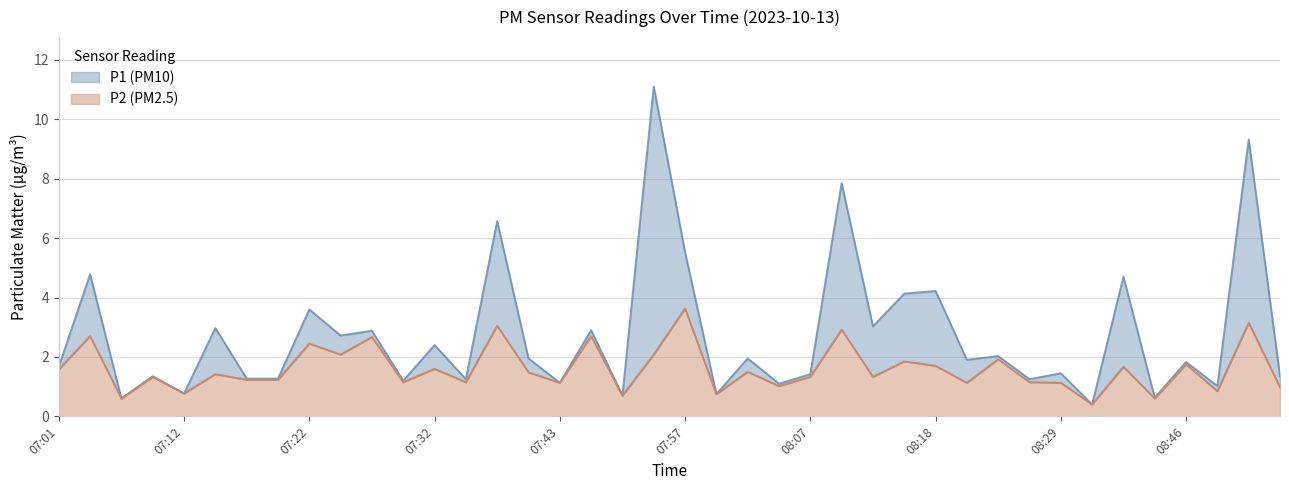

At how many categories does at least one series exceed 0?

40